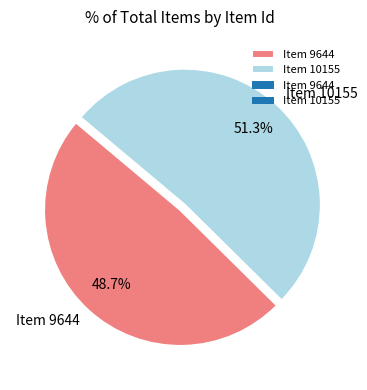

What percentage do Item 10155 and Item 9644 together represent?

100.0%